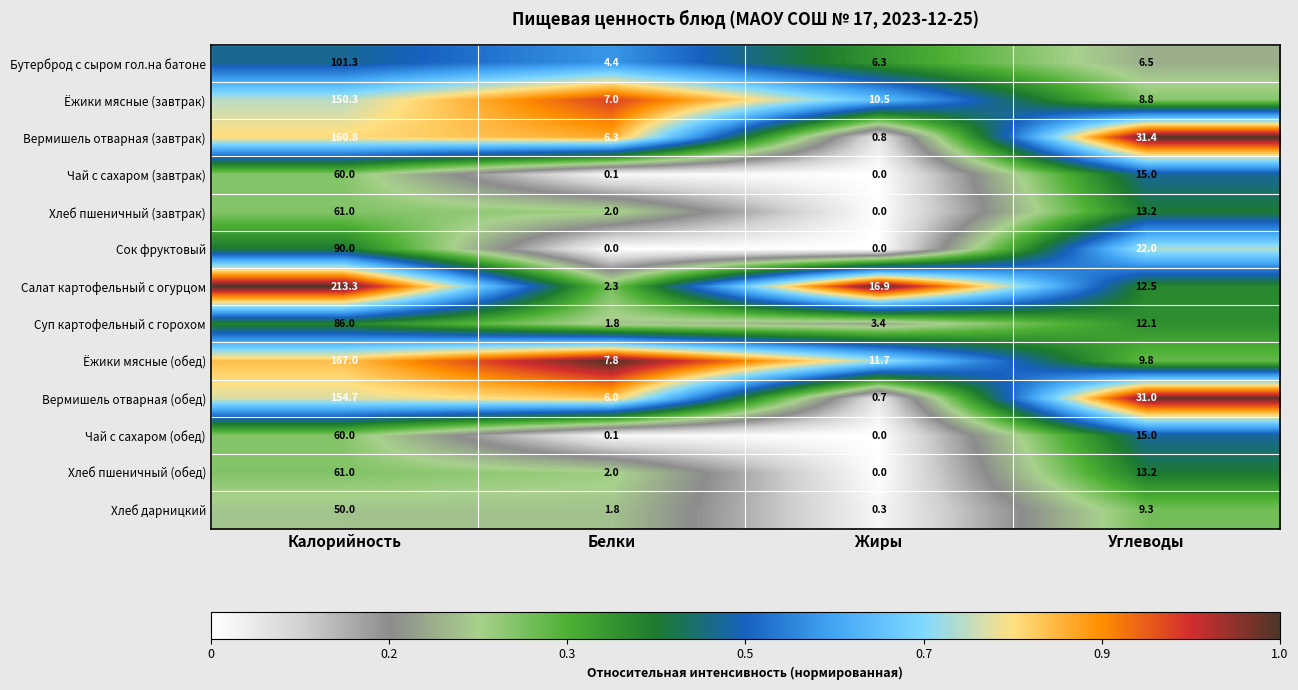

What is the spread (max minus min) of values at Углеводы?

24.9